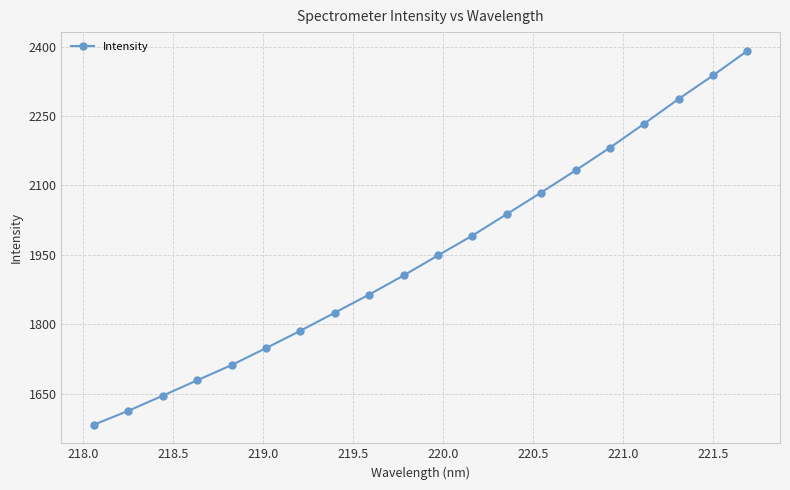

Is this an area chart (filled region under the line)?

No